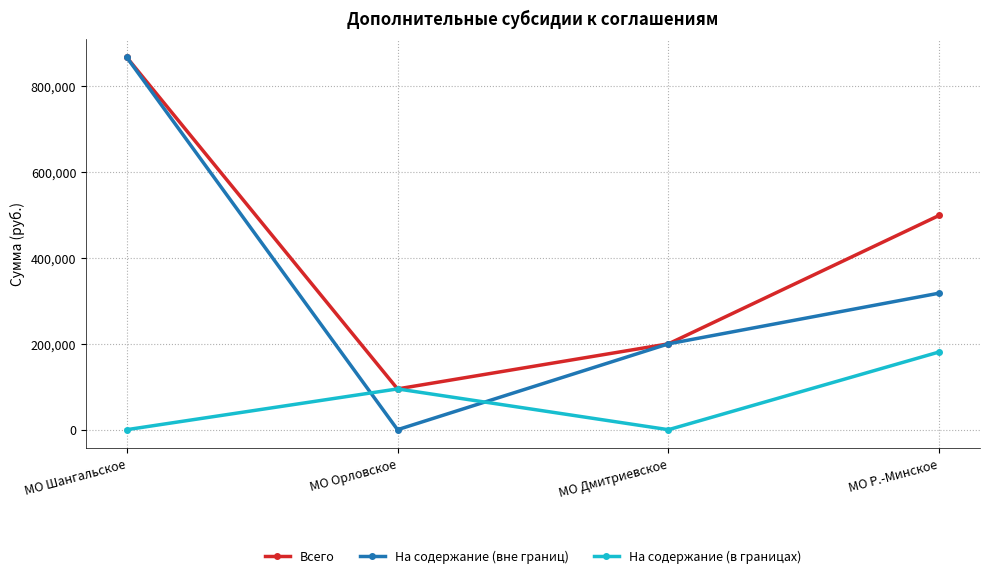

What is the label of the 1st point from the left?

МО Шангальское